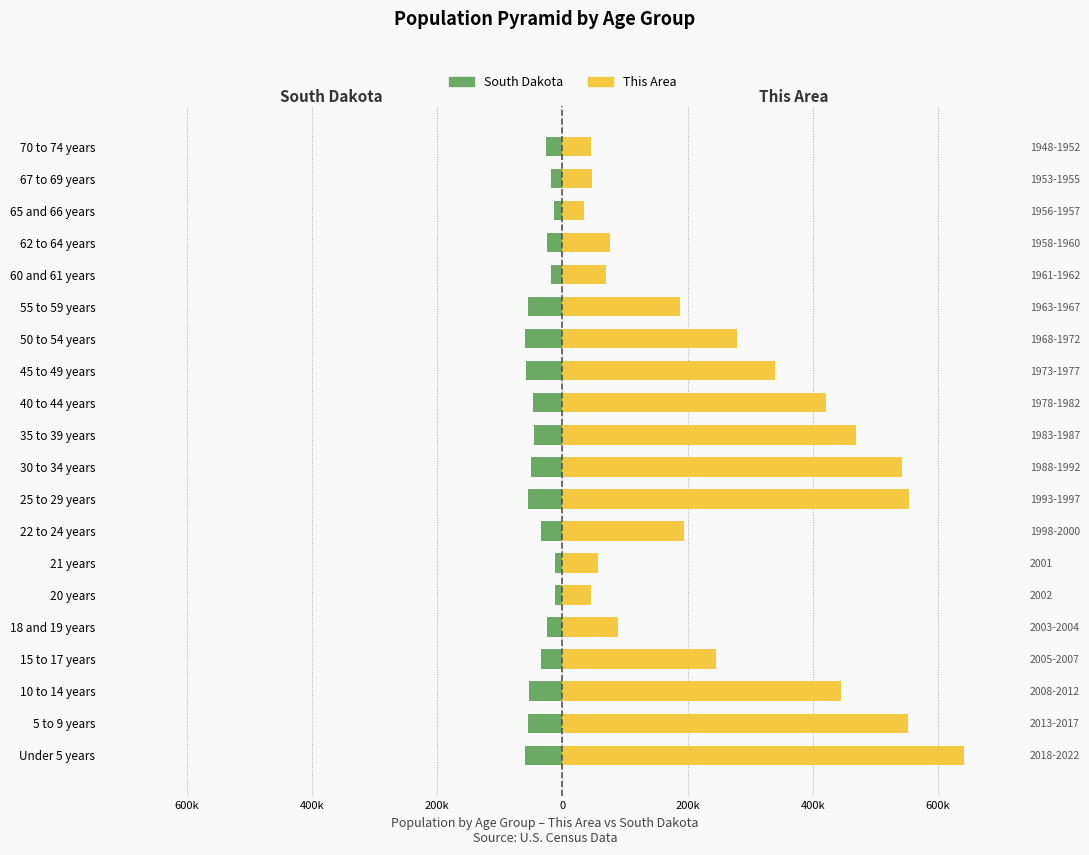

What is the difference between the highest and lowest values at 50 to 54 years?

338.4